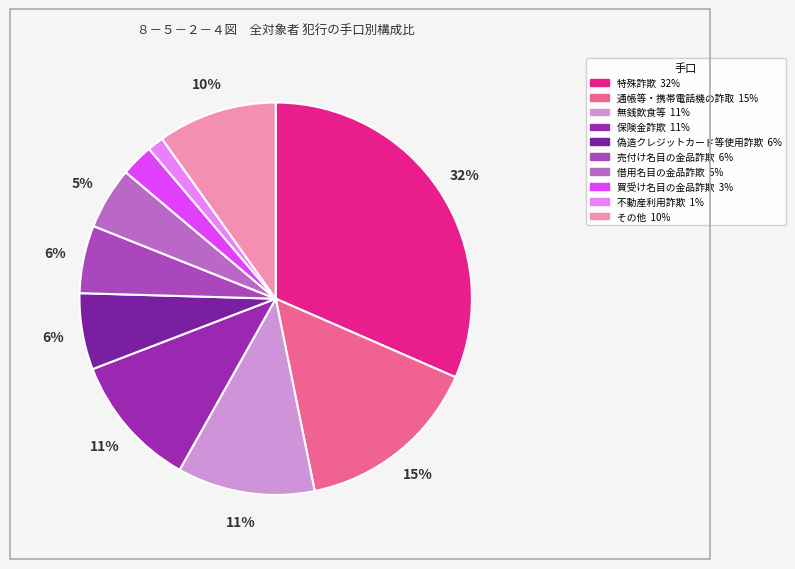

Between 売付け名目の金品詐欺 and 特殊詐欺, which is larger?

特殊詐欺